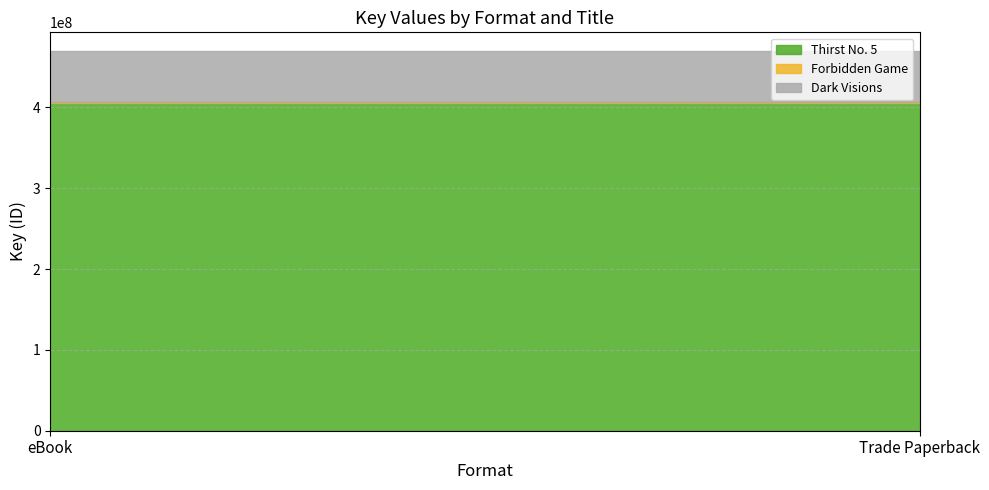

True or false: Thirst No. 5 has a value of 405455983 at eBook.

True